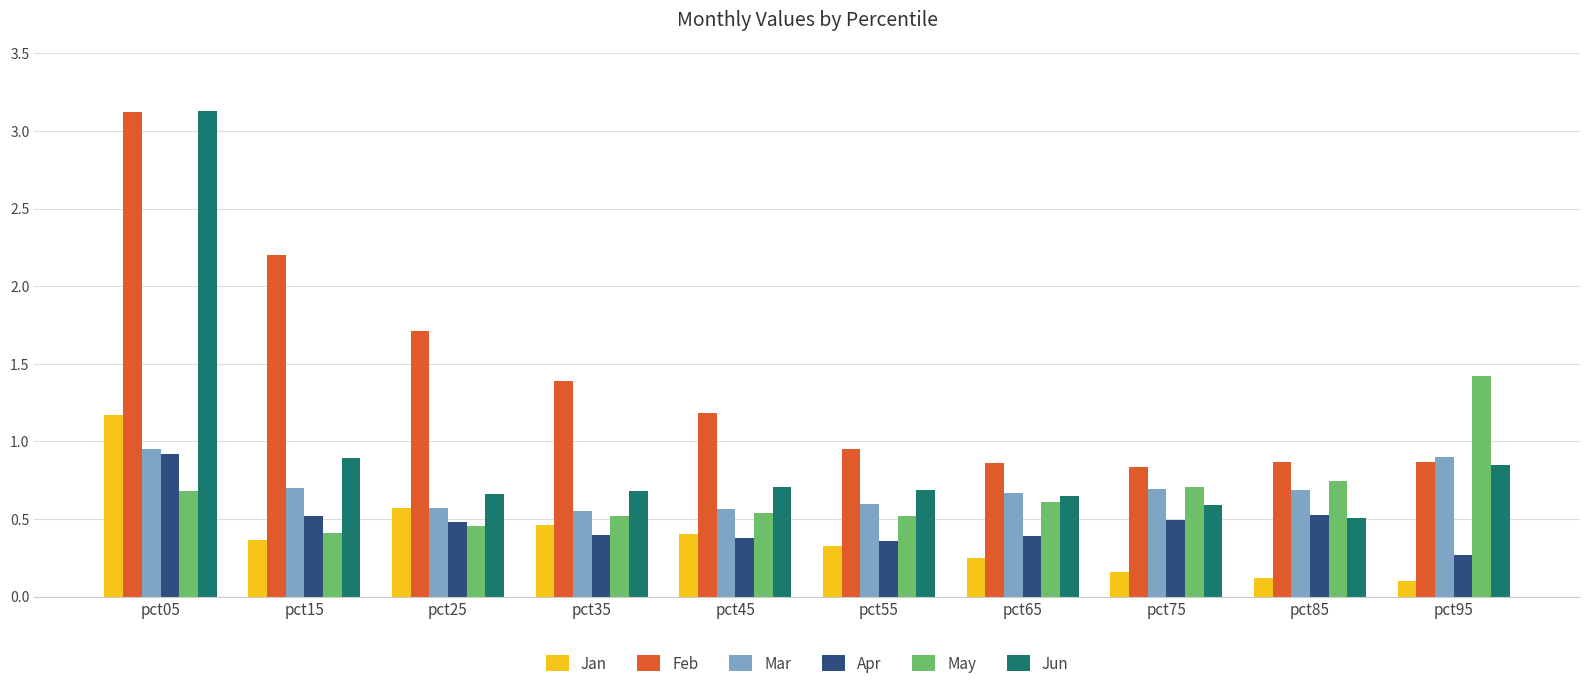

Is the value of Jan at pct55 greater than the value of Feb at pct85?

No